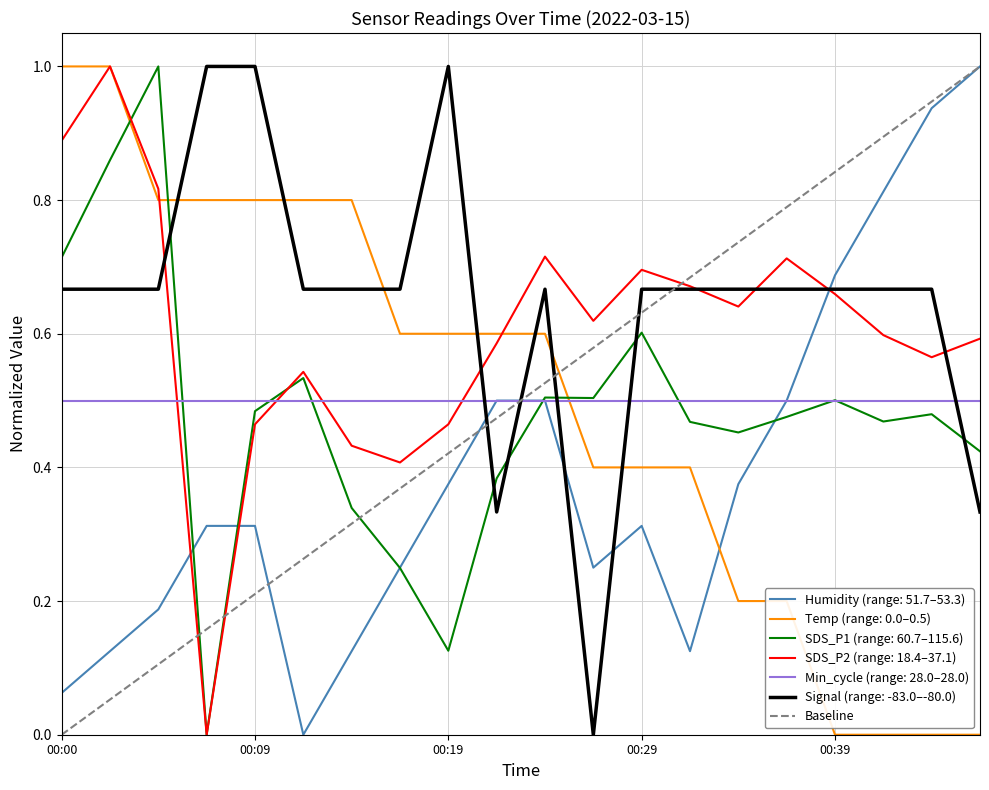

What is the maximum value for Temp (range: 0.0–0.5)?

1.0